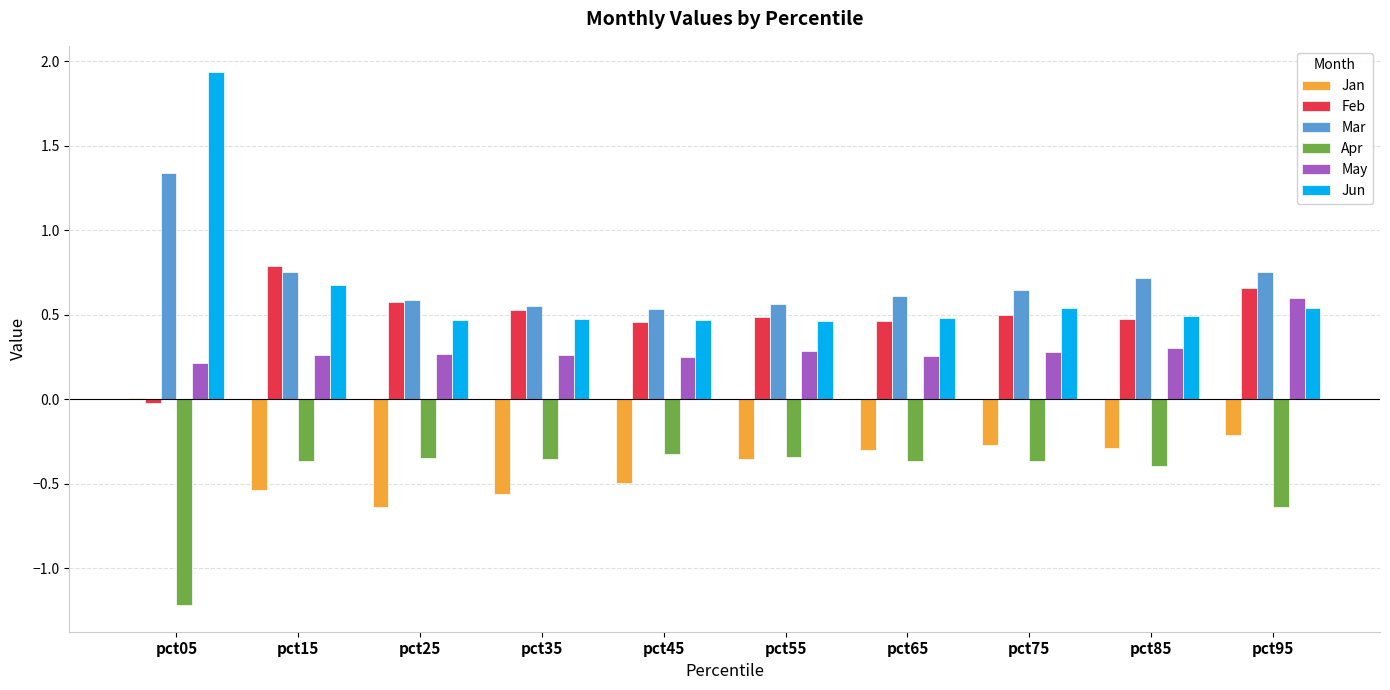

Is the value of Jun at pct25 greater than the value of Mar at pct55?

No